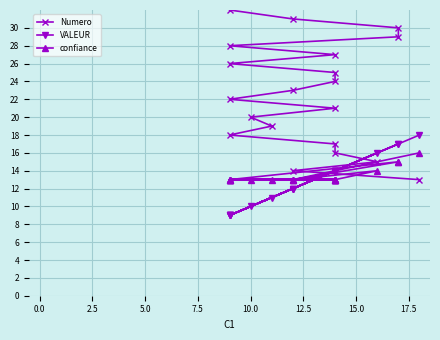

True or false: VALEUR and Numero intersect in this chart.

True